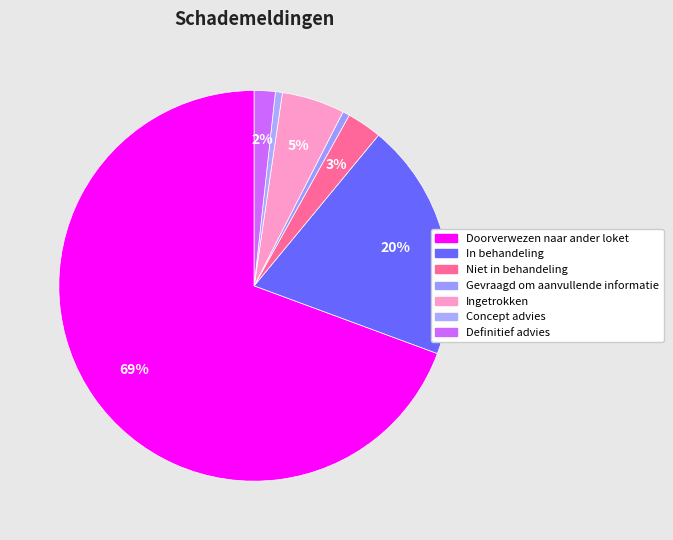

Count the number of slices in the pie.

7